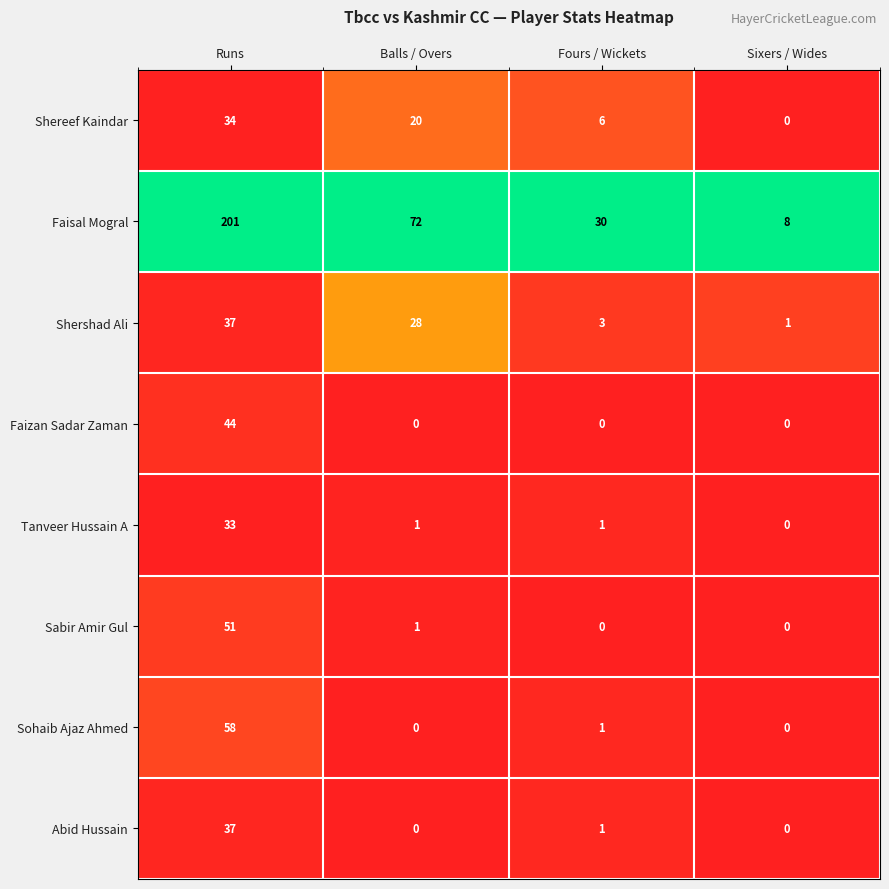

Which series has the widest spread of values?

Faisal Mogral